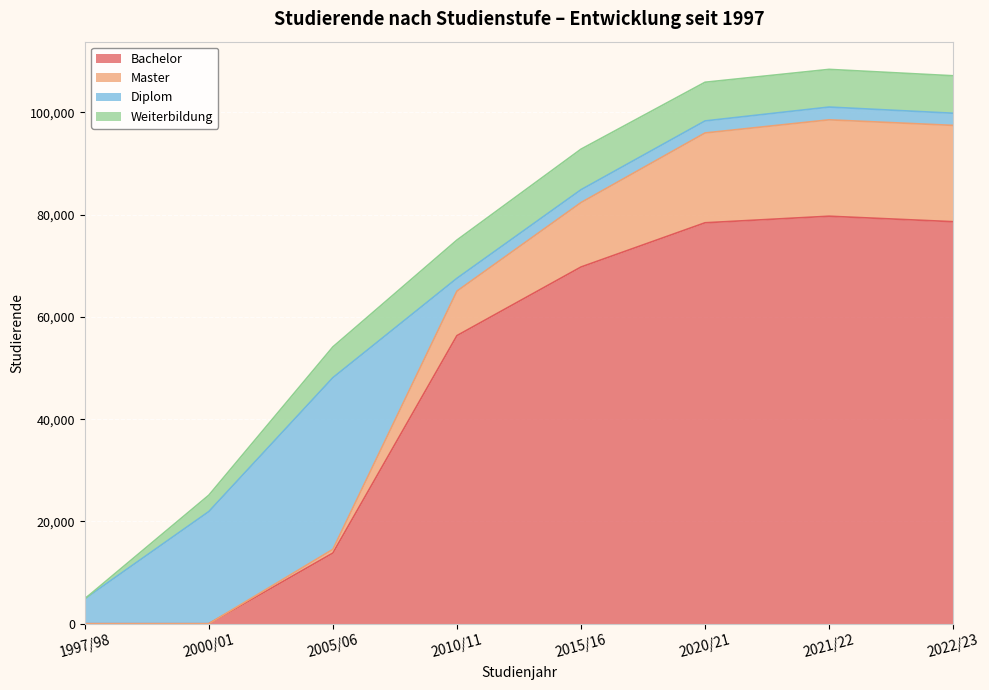

What is the average value of the Bachelor series?

47086